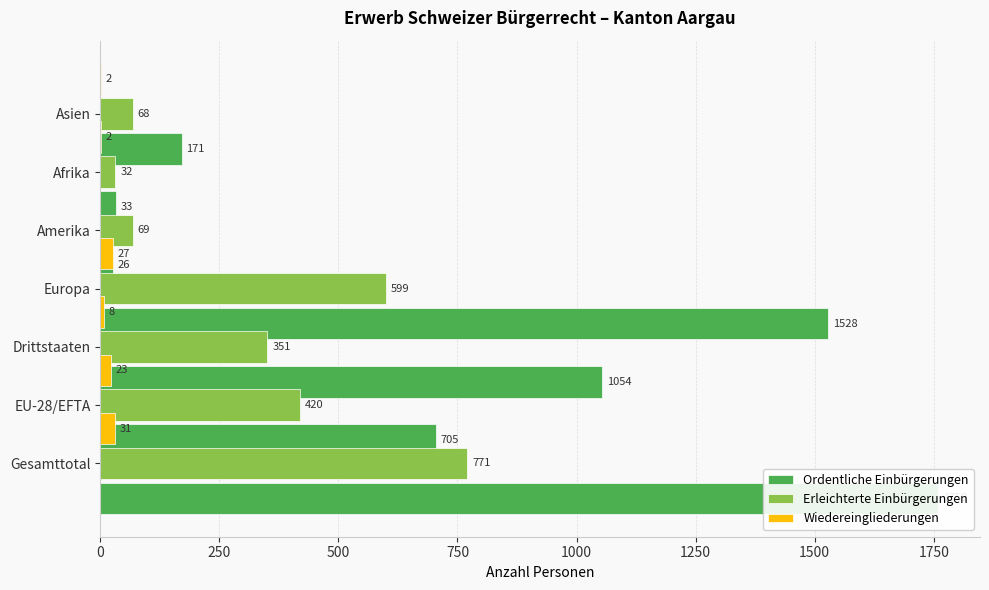

Count the number of data series in this chart.

3